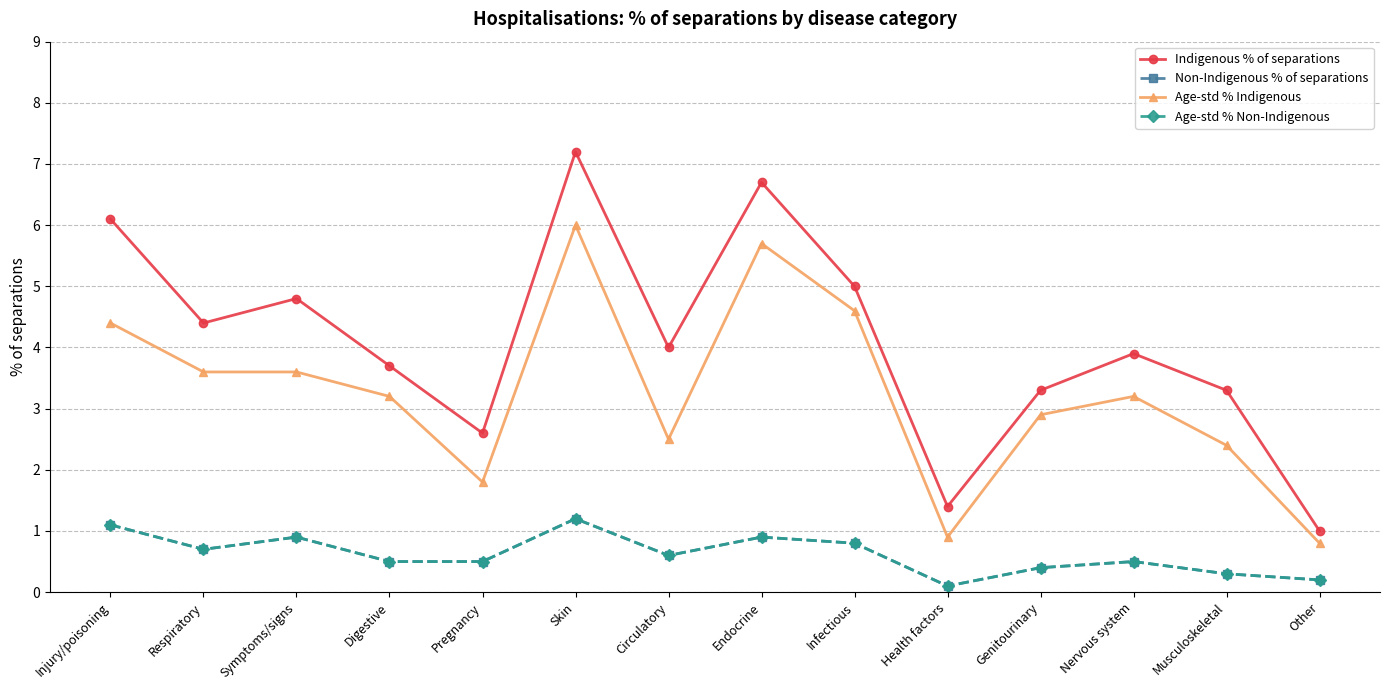

Is the value of Indigenous % of separations at Other greater than the value of Age-std % Non-Indigenous at Circulatory?

Yes